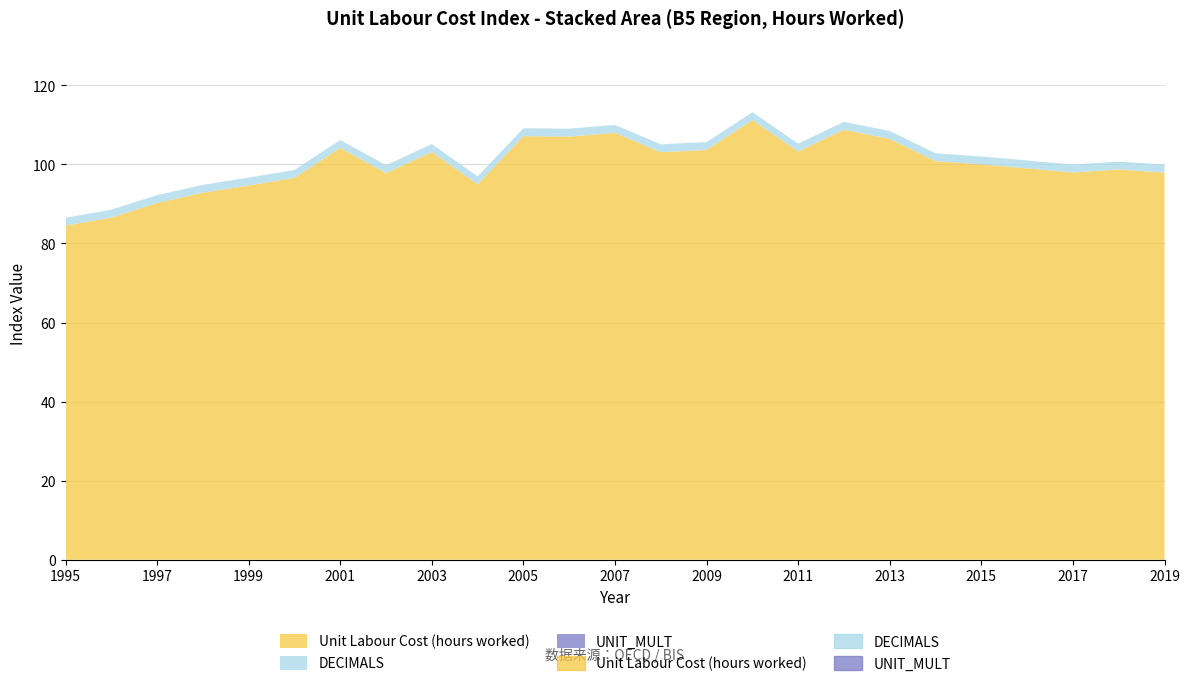

Which label corresponds to the smallest value in the chart?

1995